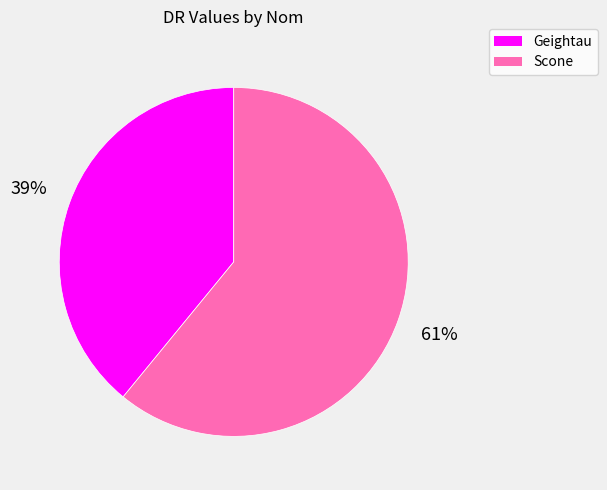

What is the smallest slice in the pie chart?

Geightau